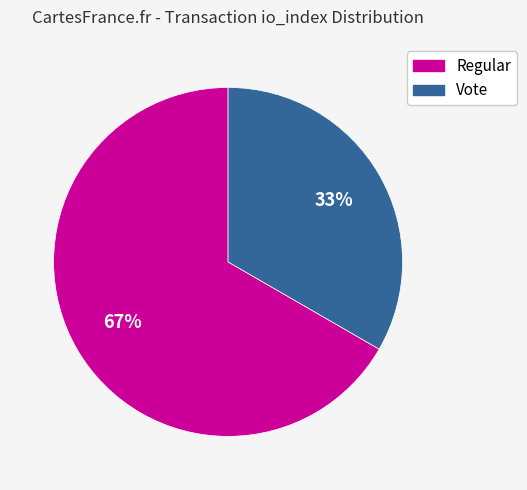

Does any single category account for the majority?

Yes